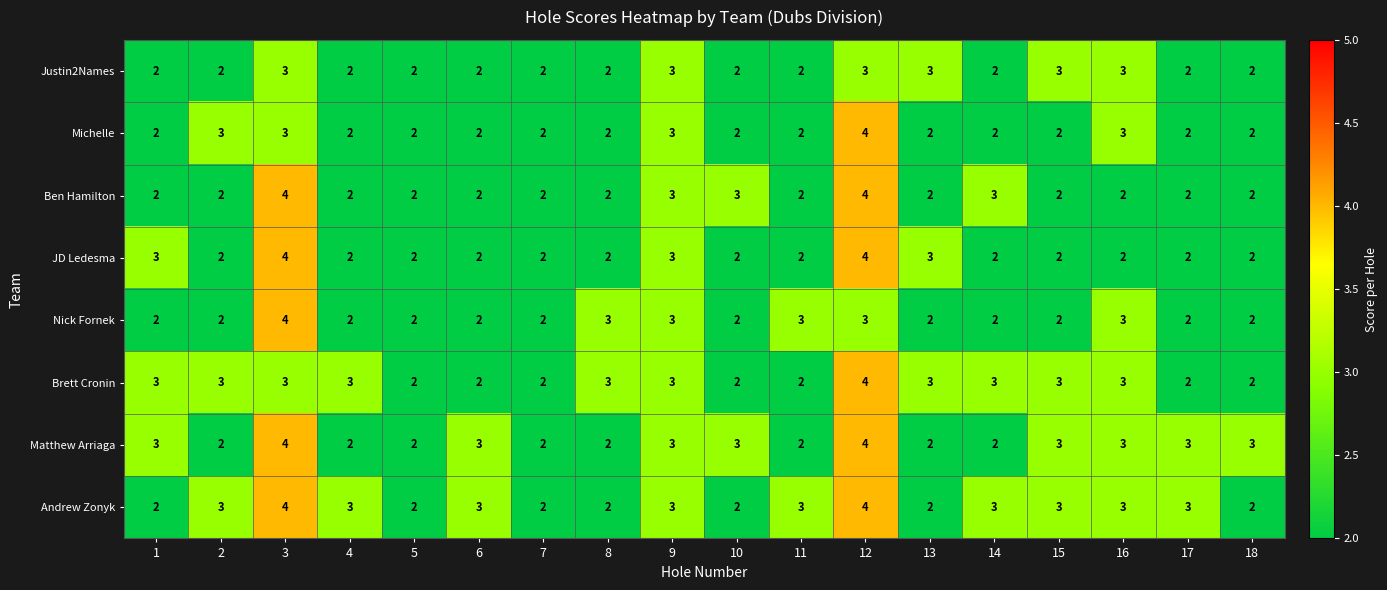

What is the average value of the Andrew Zonyk series?

3